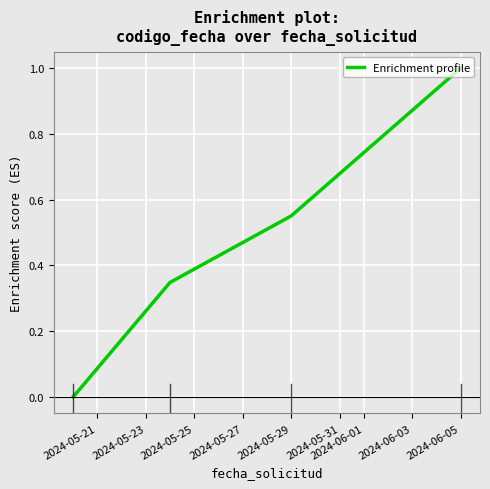

What is the average value?

0.5